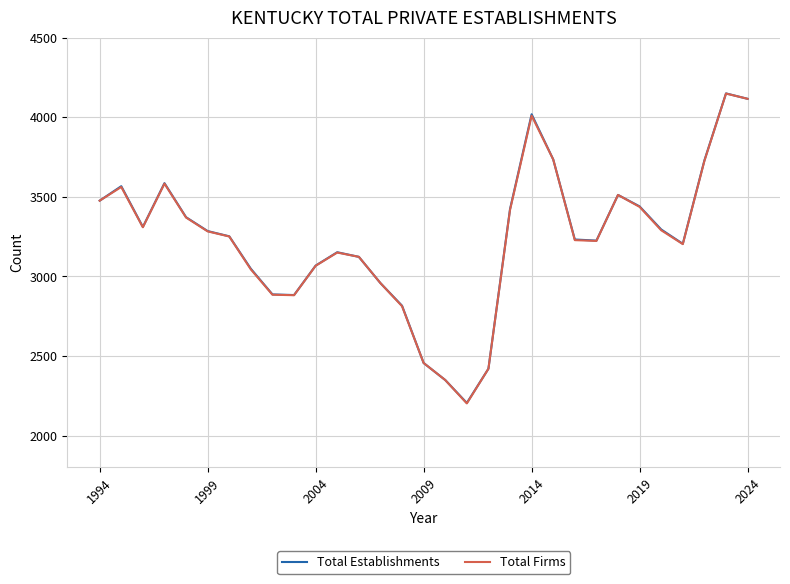

Which series has the largest range (max minus min)?

Total Firms